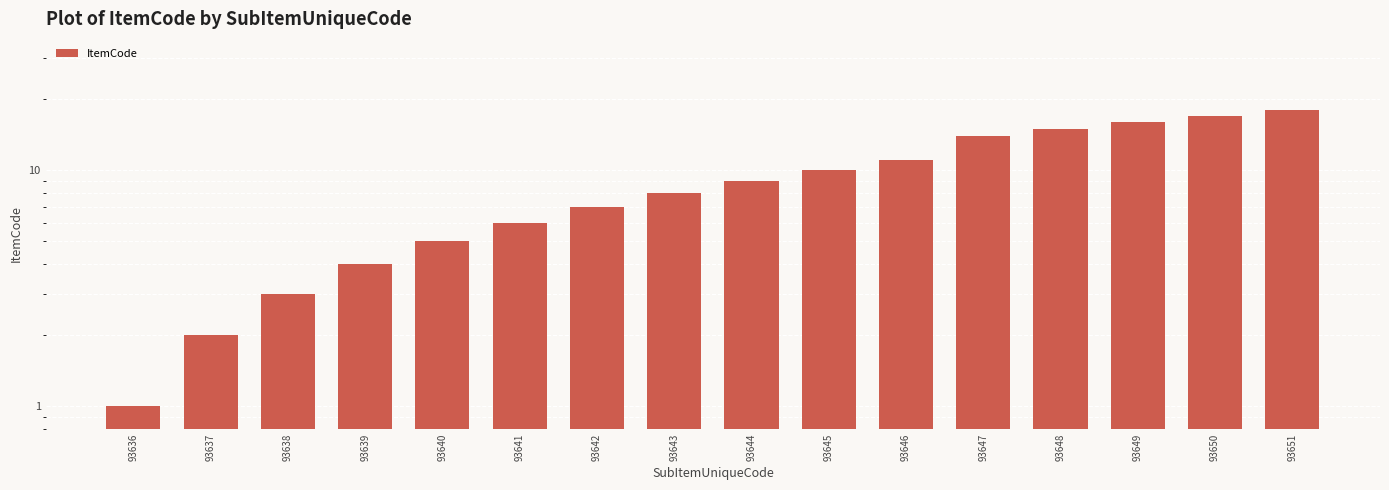

What is the smallest value displayed?

1